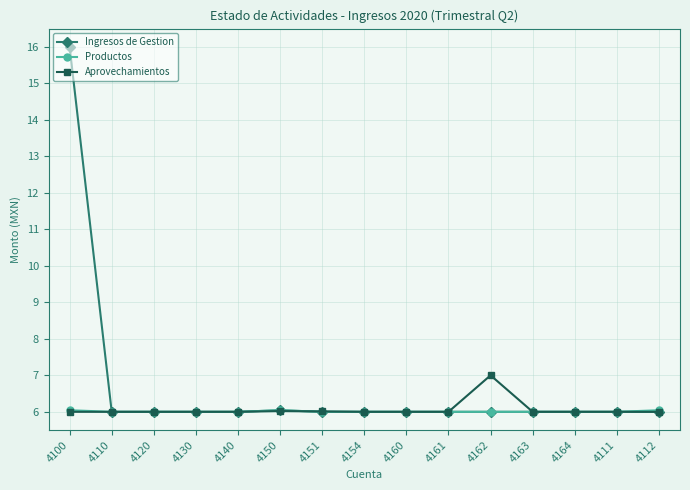

What position from the left is 4120?

3